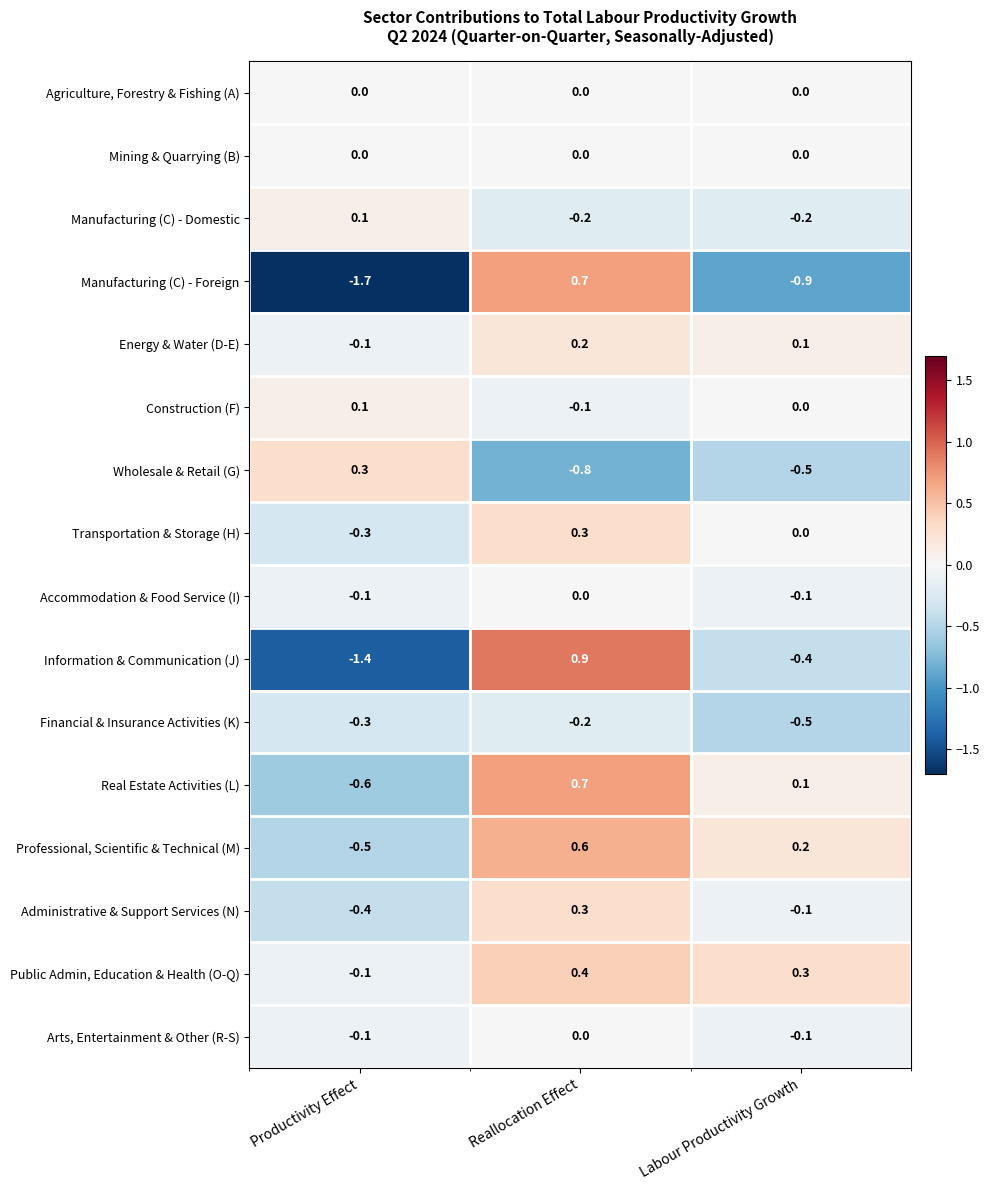

What is the total value across all series at Reallocation Effect?

2.8